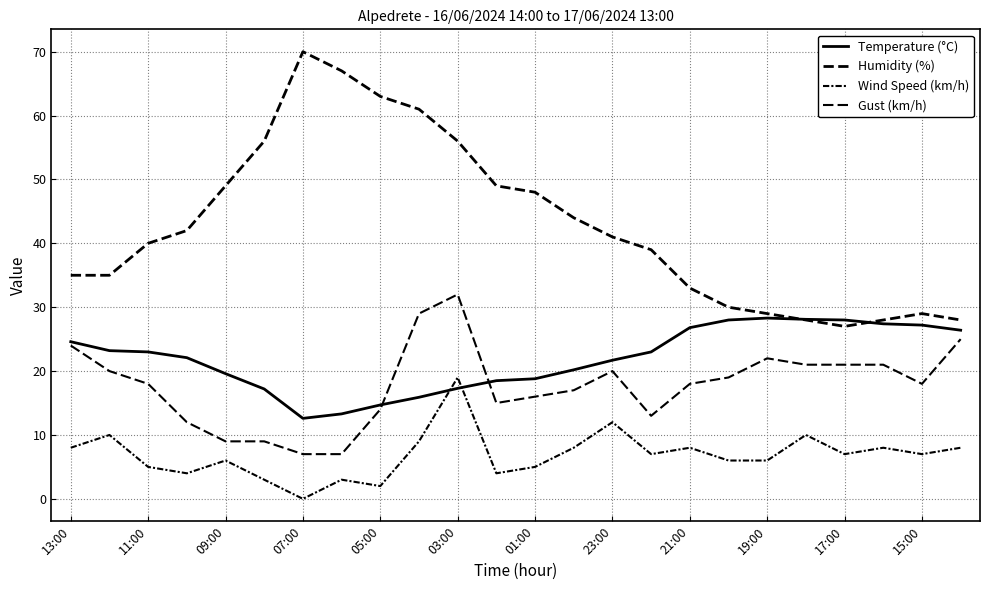

Is this an area chart (filled region under the line)?

No